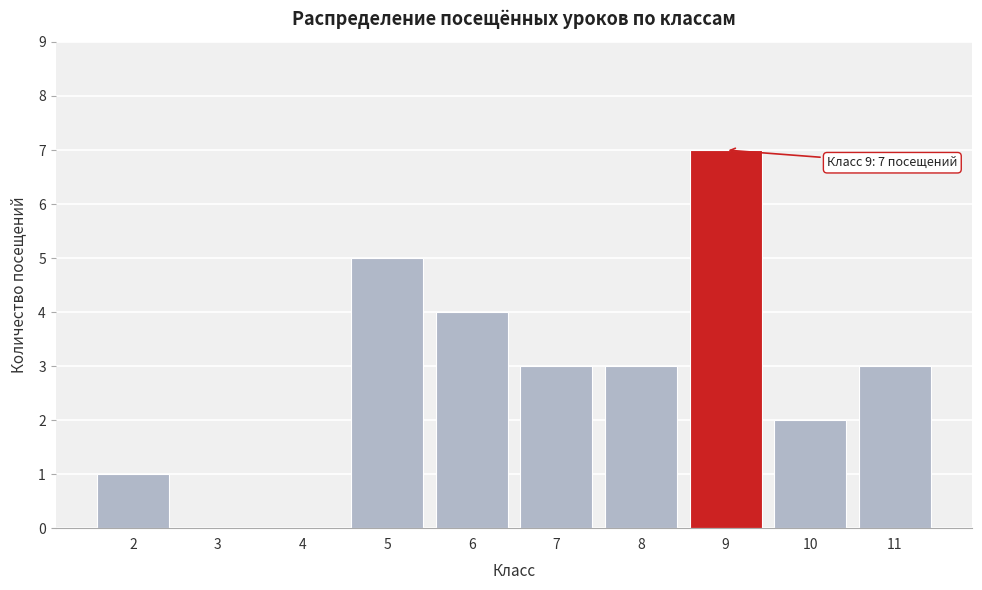

Which range on the x-axis has the tallest bar?

8.5 to 9.5